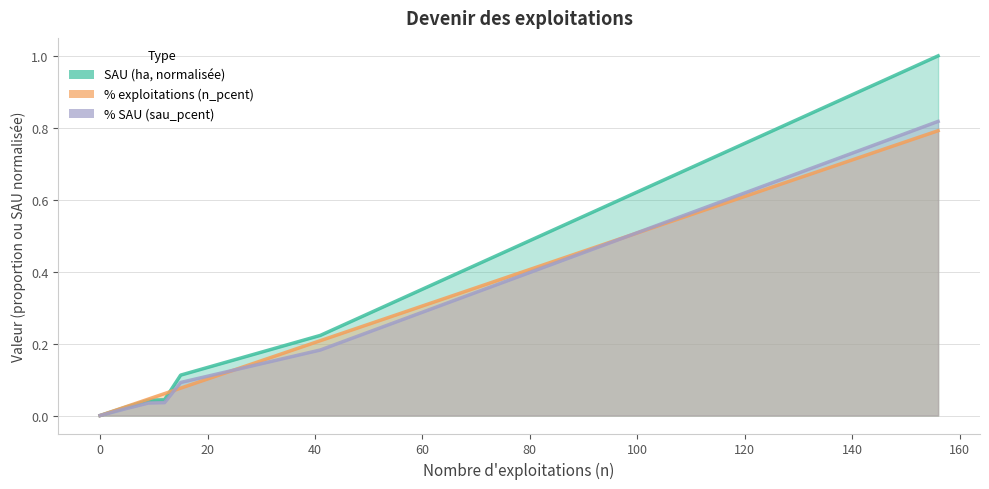

Reading right to left, list all the values displayed in this chart.

SAU (ha, normalisée): 1.0	0.2	0.1	0.0	0.0	0.0	0.0
% exploitations (n_pcent): 0.8	0.2	0.1	0.1	0.0	0.0	0.0
% SAU (sau_pcent): 0.8	0.2	0.1	0.0	0.0	0.0	0.0